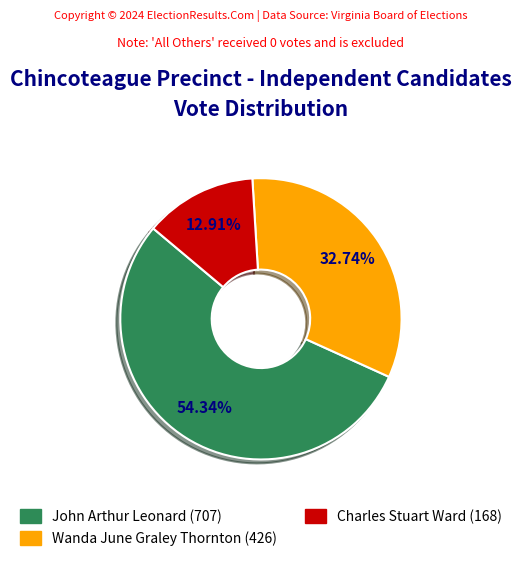

To the nearest percent, what is the combined percentage of John Arthur Leonard (707) and Wanda June Graley Thornton (426)?

87%